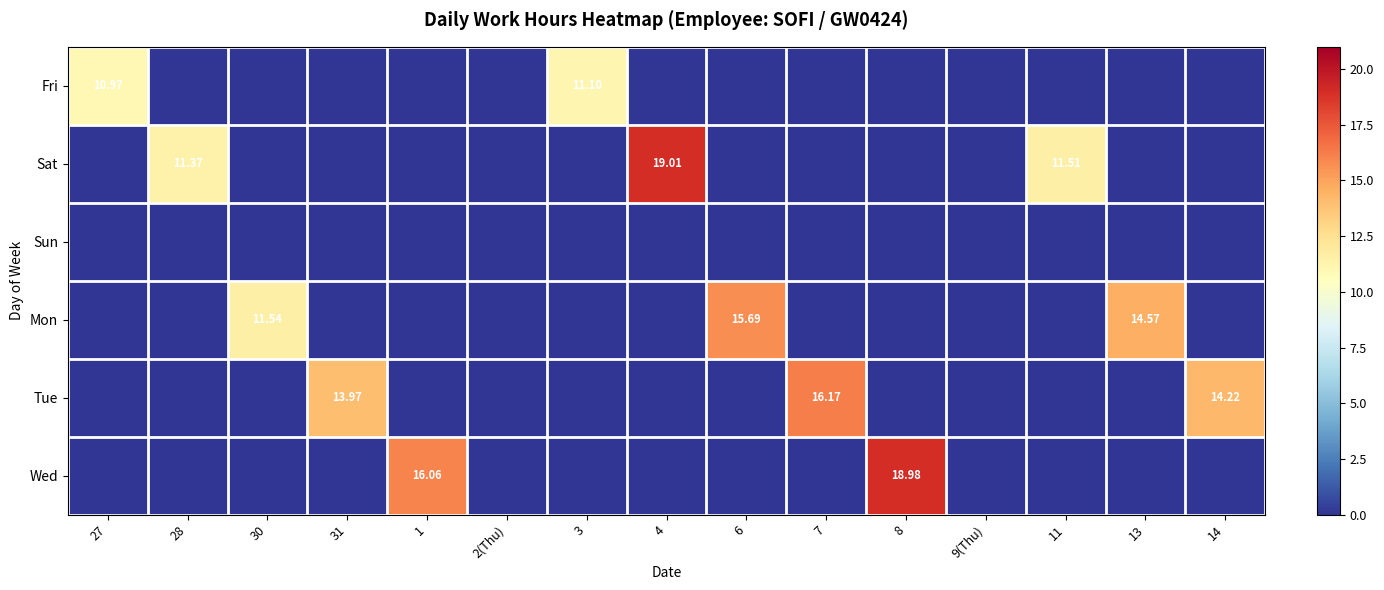

The Sat series shows 0.0 at 7. True or false?

True